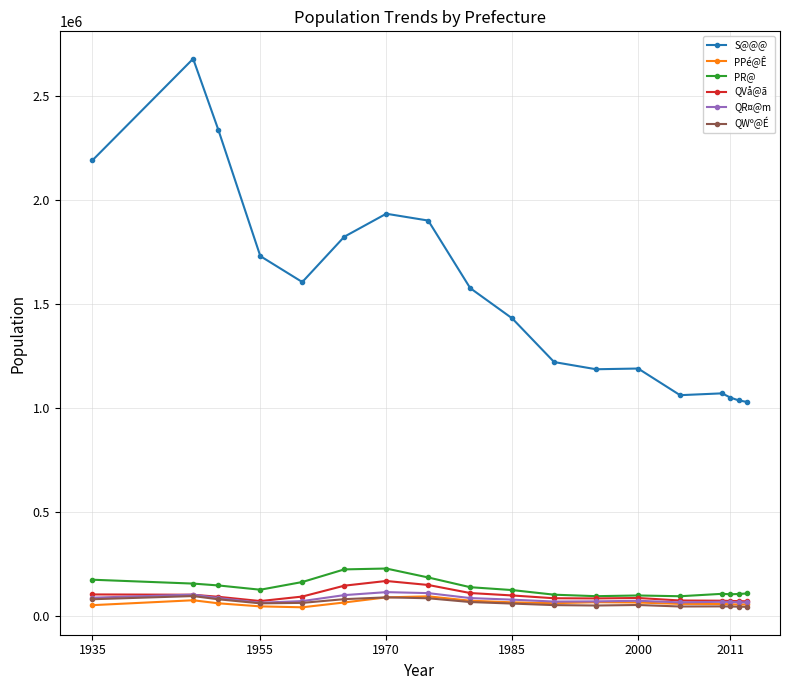

What is the greatest value displayed?

2678792